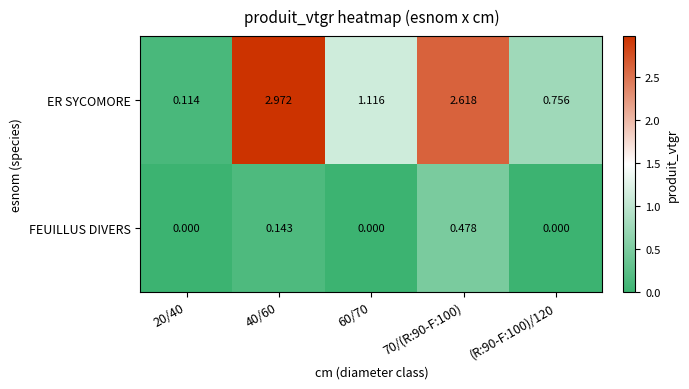

Which series has the largest total across all categories?

ER SYCOMORE